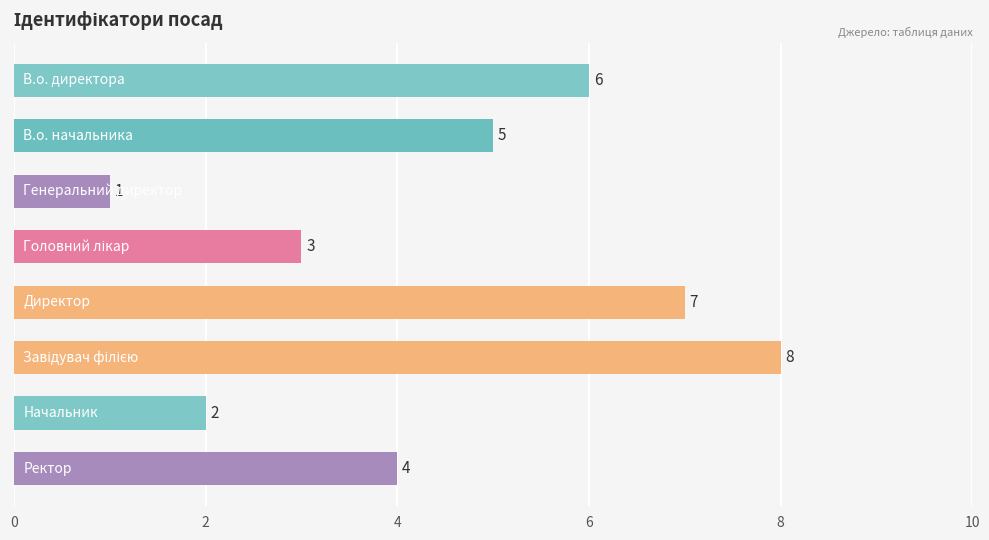

Count the values in the range 3 to 7.

5